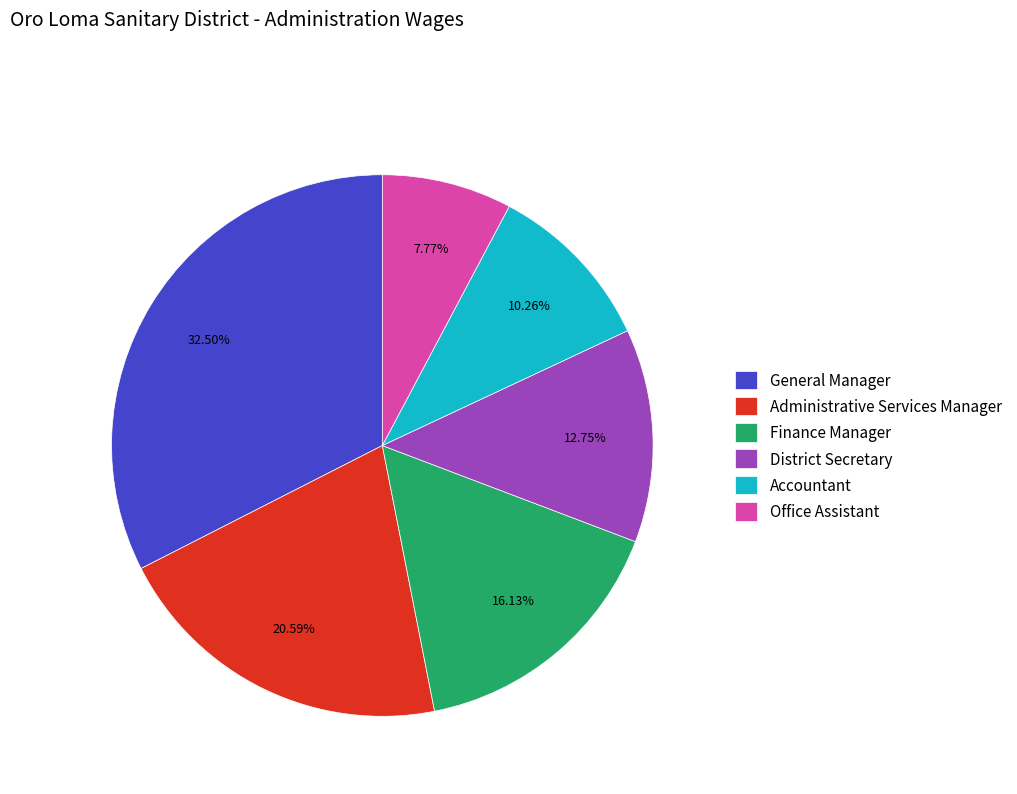

To the nearest percent, what is the difference between the Administrative Services Manager and Office Assistant slice percentages?

13%